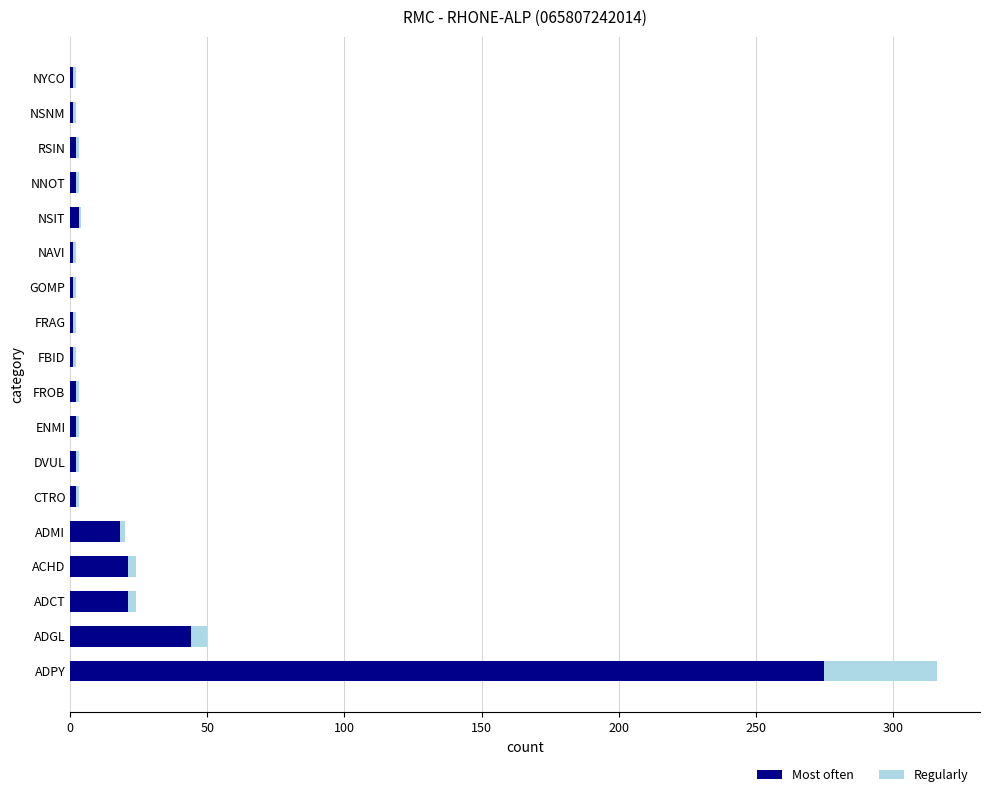

The Most often series shows 162 at ADPY. True or false?

False